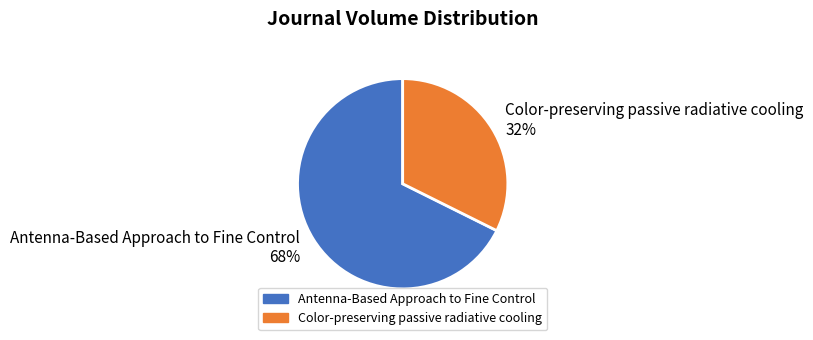

Is it true that Color-preserving passive radiative cooling is 32% of the pie?

True